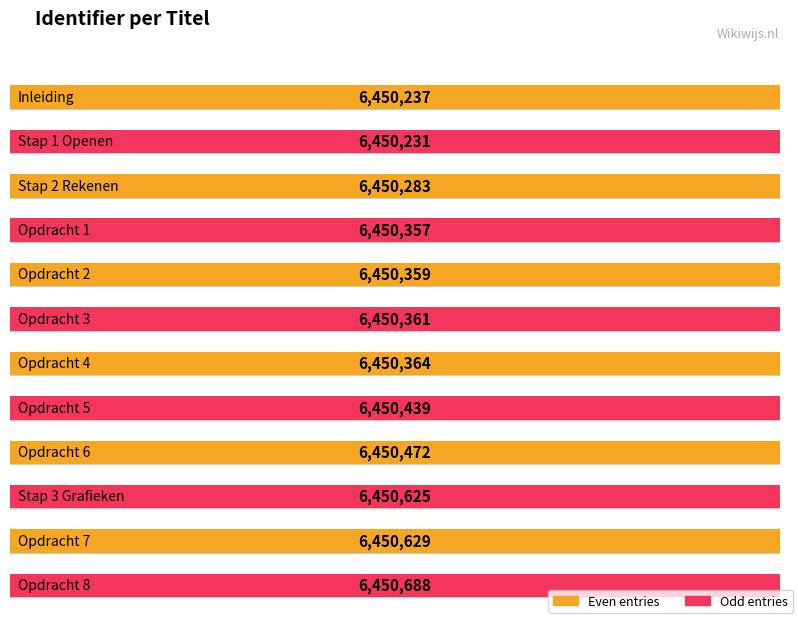

What is the label of the 8th bar from the left?

Opdracht 5